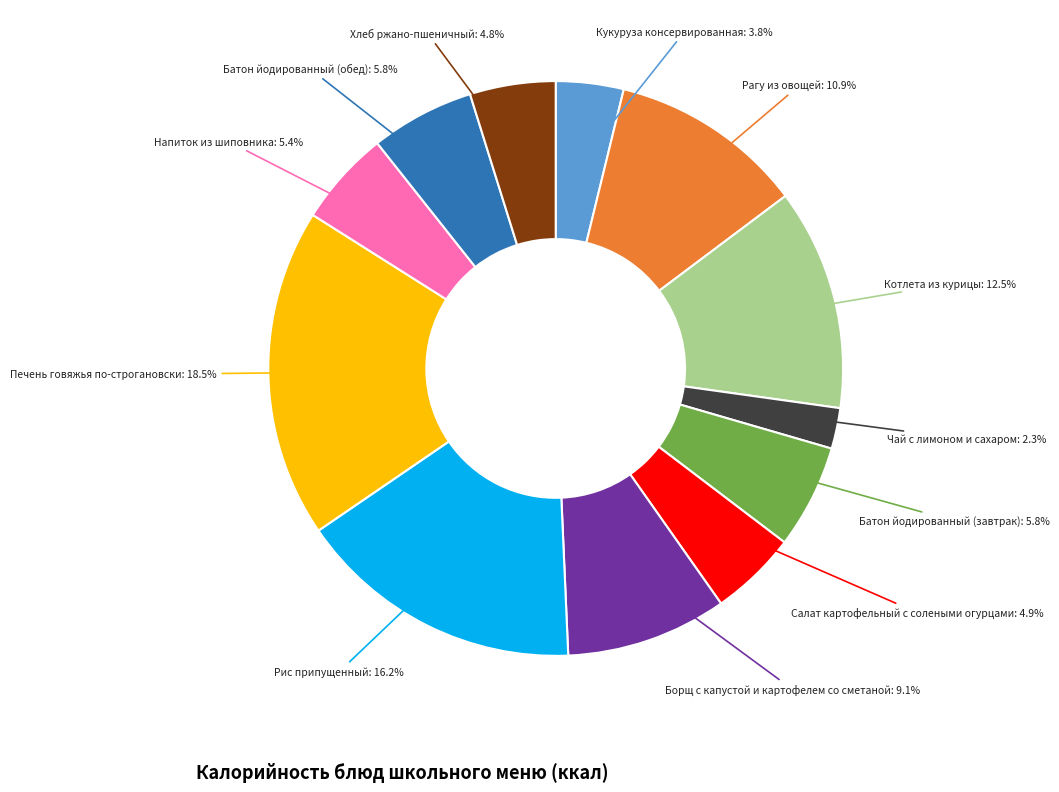

To the nearest percent, what is the difference between the Чай с лимоном и сахаром and Рагу из овощей slice percentages?

9%